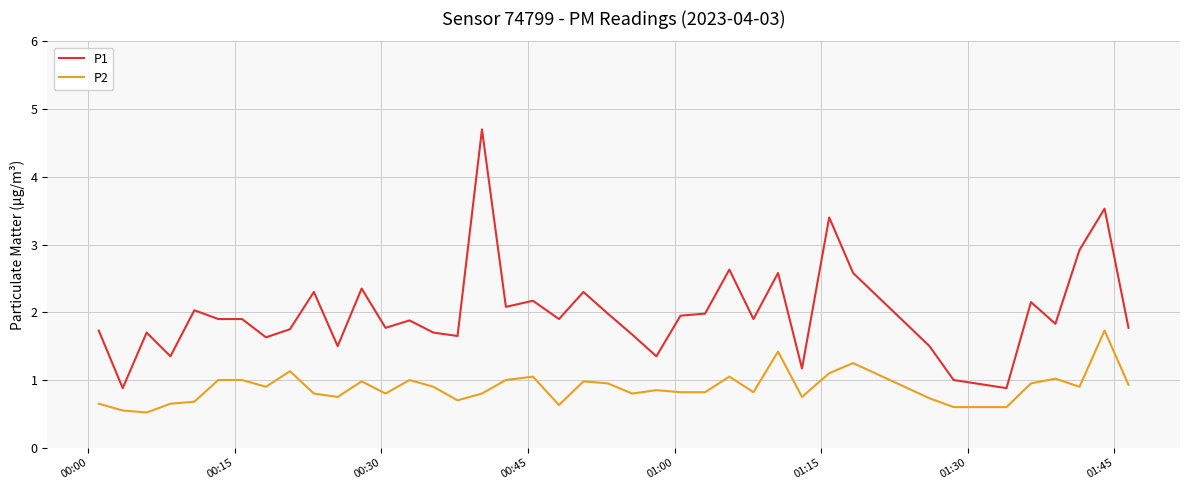

List the series in order of their overall mean, lowest first.

P2, P1